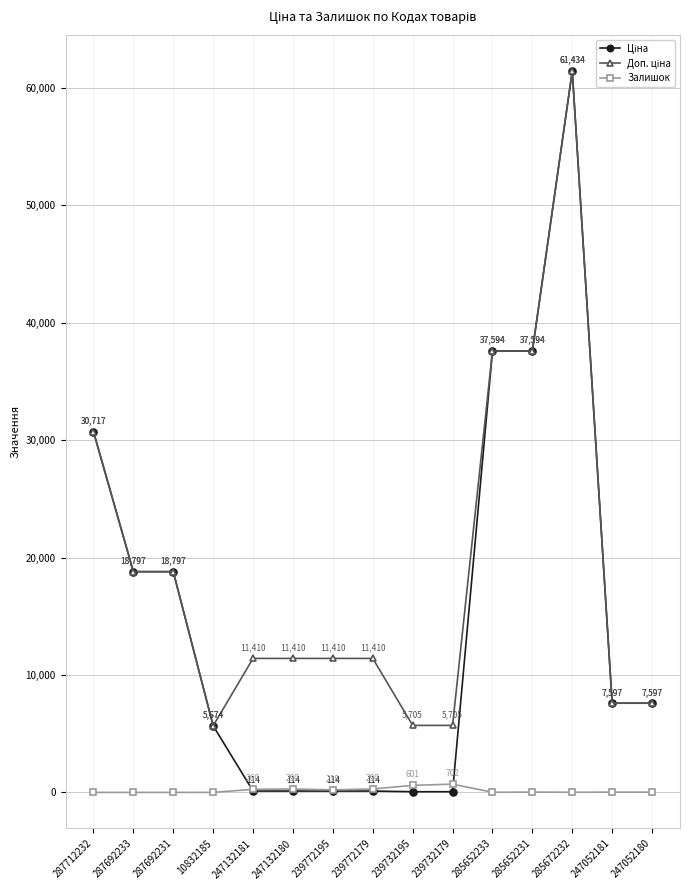

At which category is the sum across all series the highest?

285672232